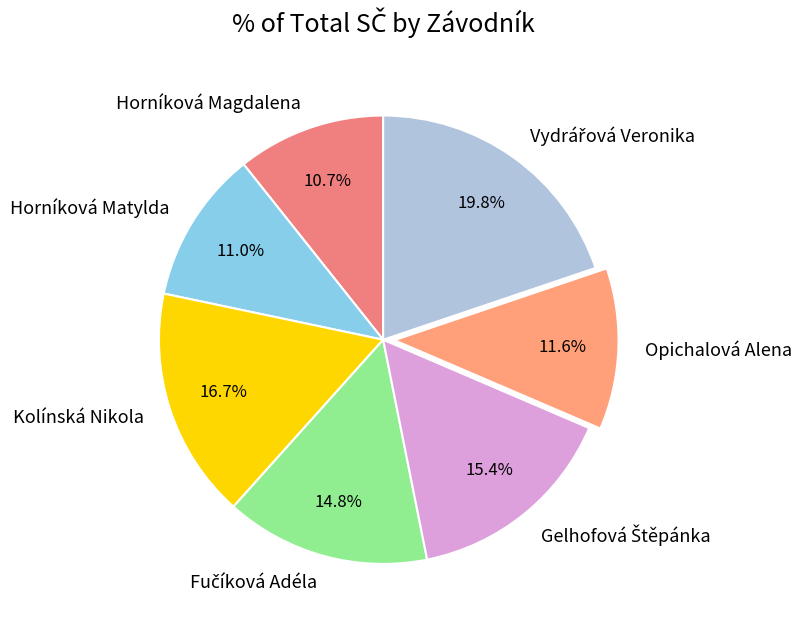

The Kolínská Nikola slice represents 4% of the pie. True or false?

False